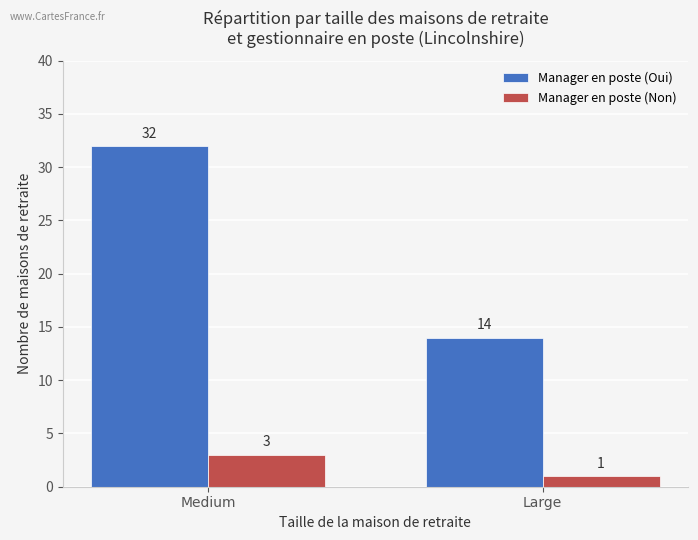

What is the label of the 2nd bar from the left?

Large